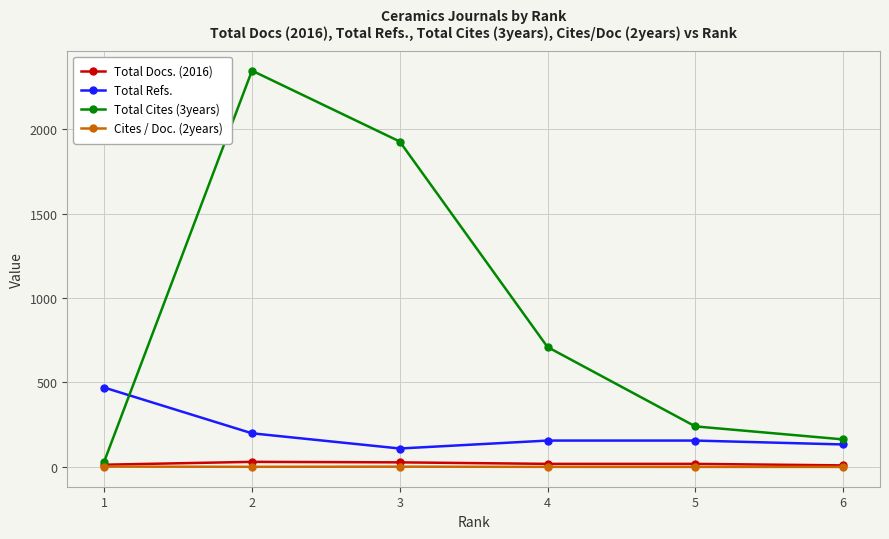

What is the total value across all series at 1?

516.9